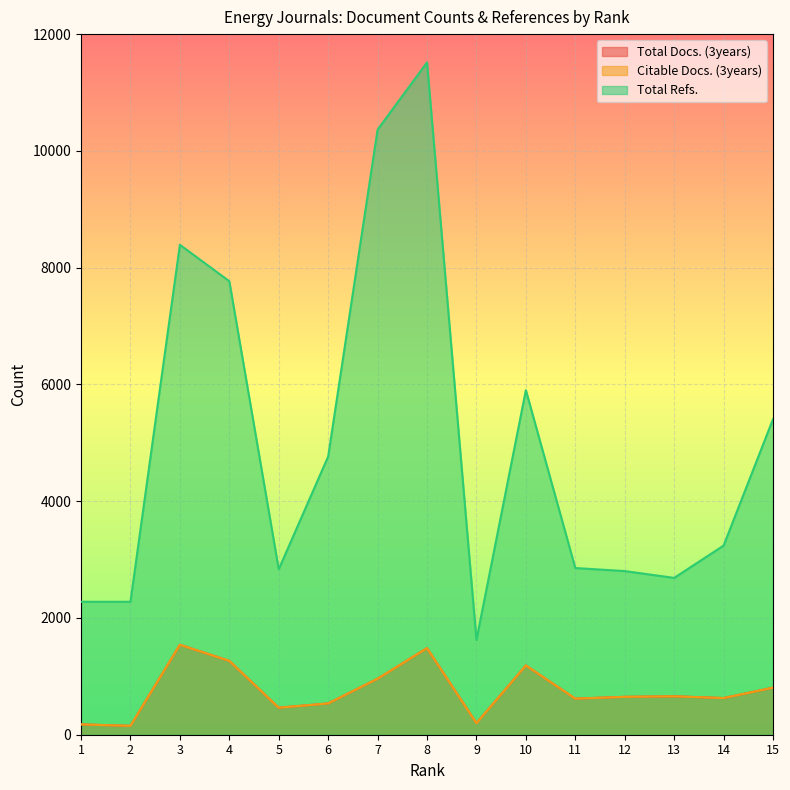

Read the Citable Docs. (3years) value at 9.

197